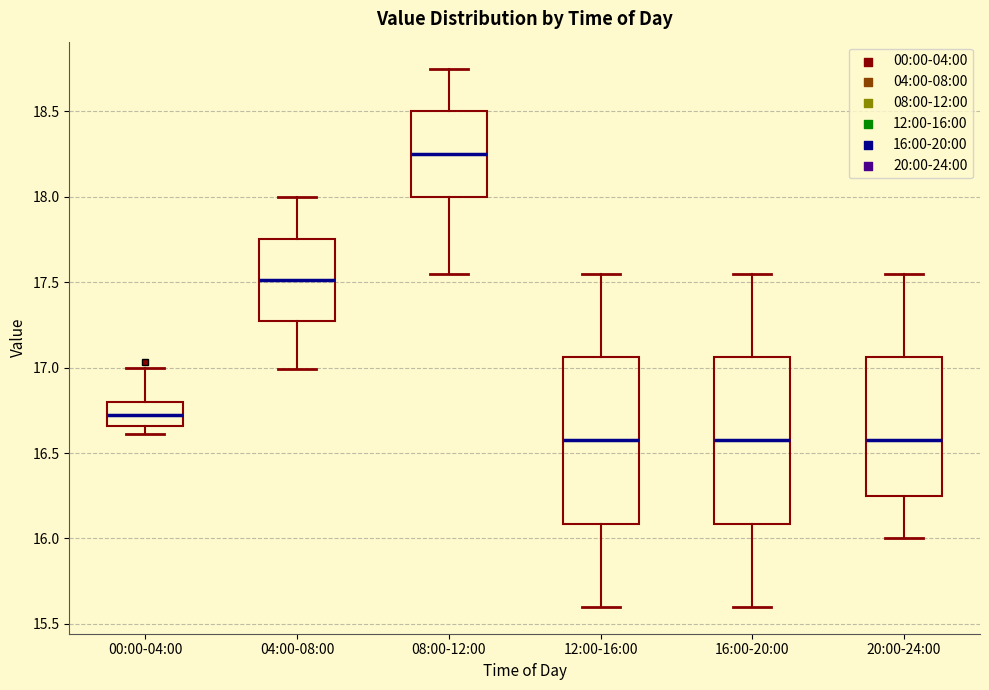

Which box's median line is the highest?

08:00-12:00